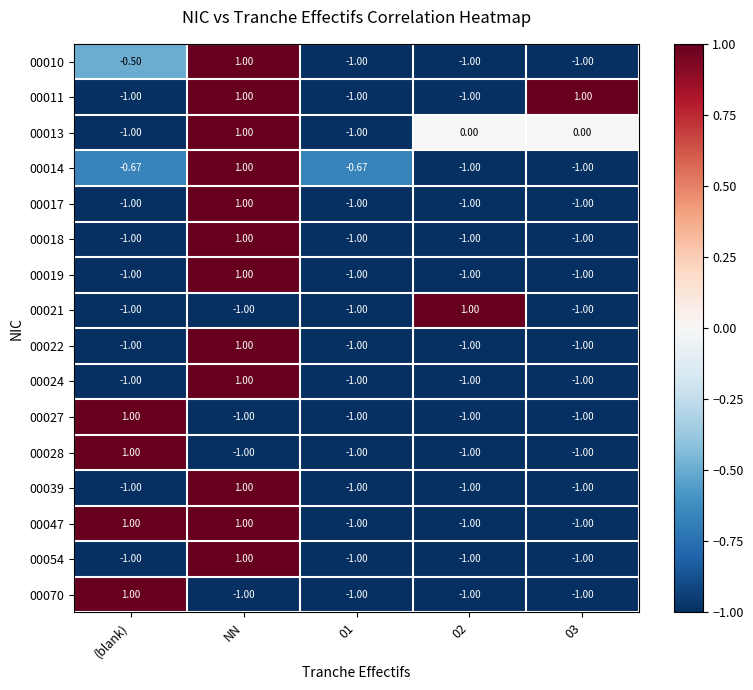

At which category is the sum across all series the highest?

NN